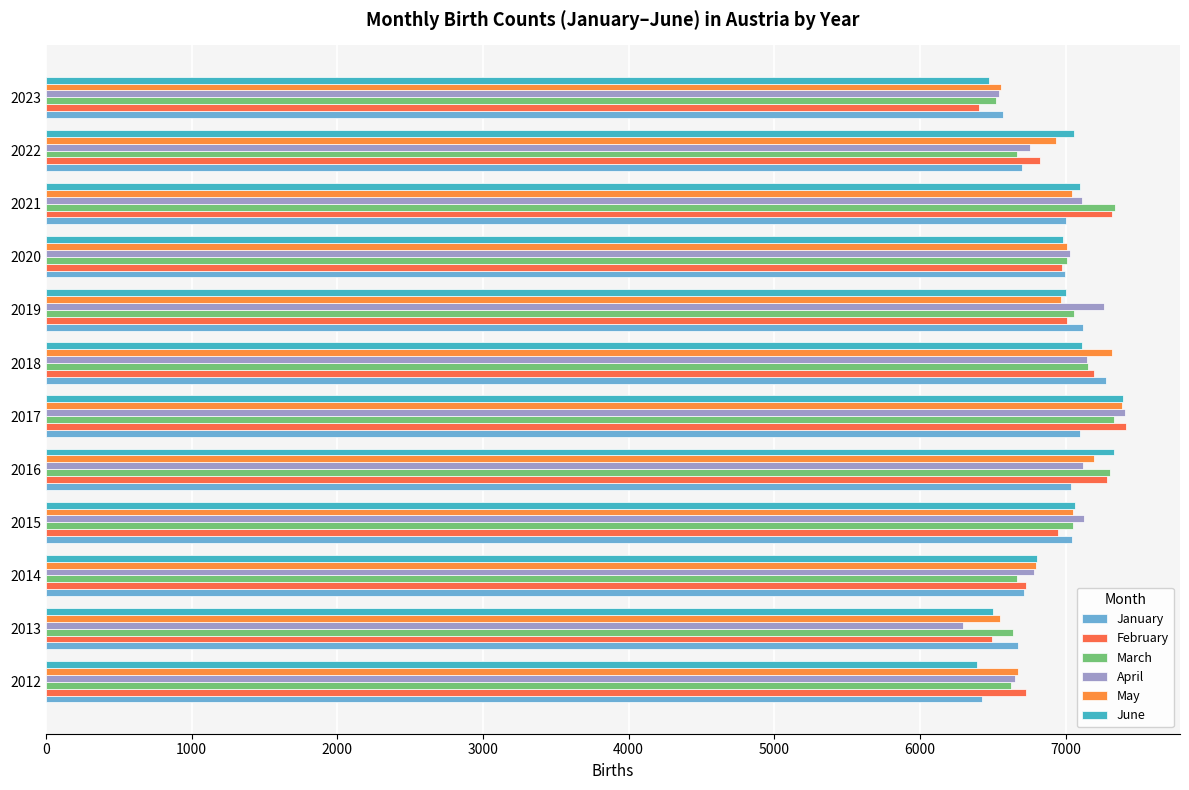

How many values in the January series exceed 7001?

6